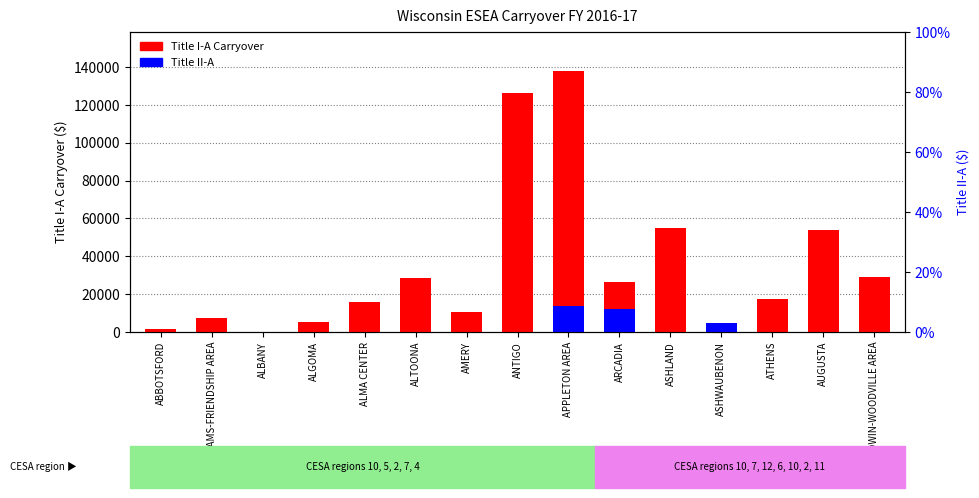

What are all the series names shown in the legend?

Title I-A Carryover, Title II-A